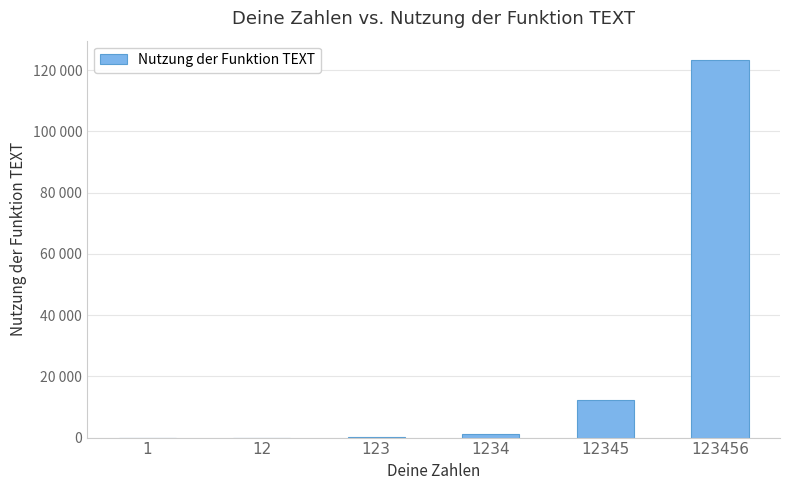

What is the ratio of the value at 1234 to the value at 12?

102.8